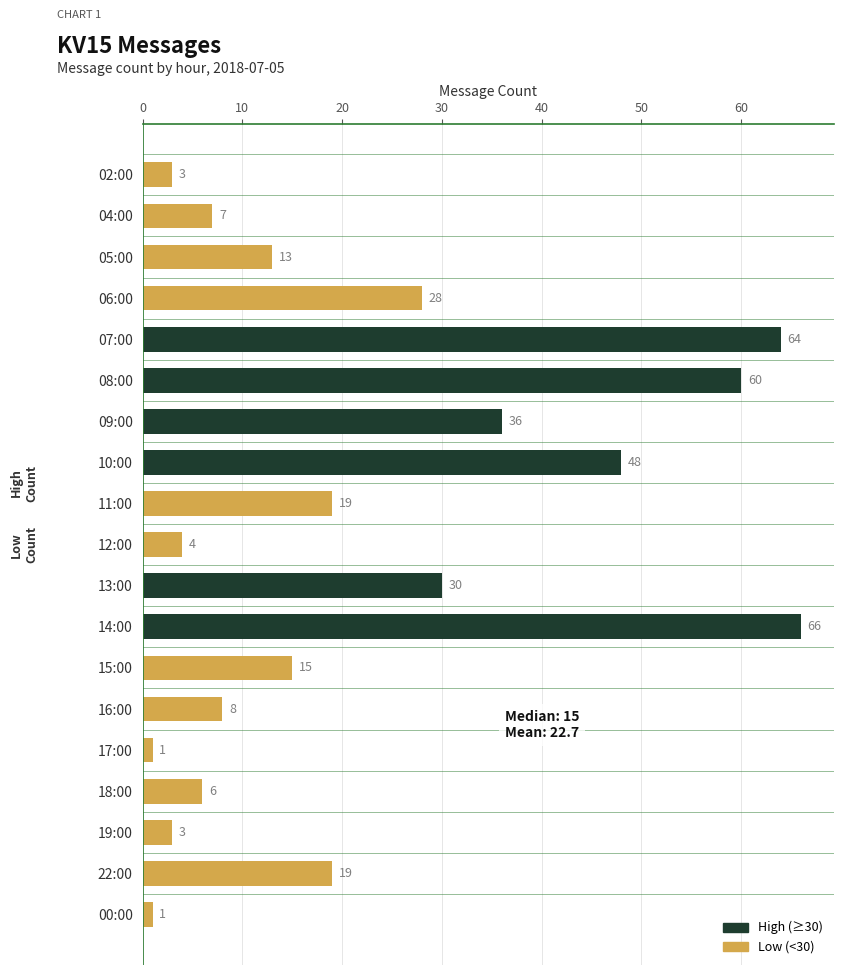

What is the greatest value displayed?

66